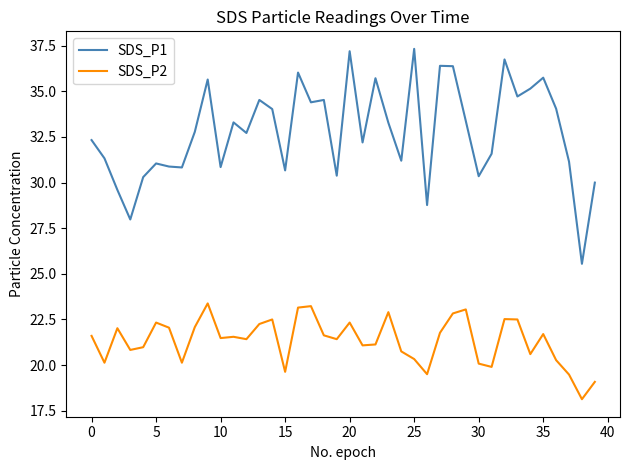

Which series has the largest range (max minus min)?

SDS_P1